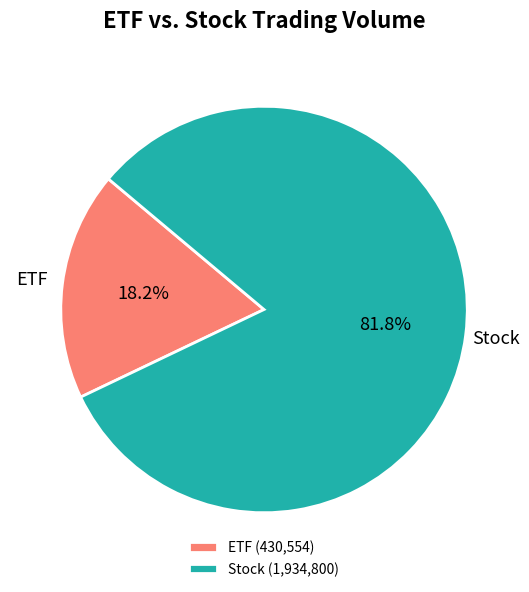

Between ETF (430,554) and Stock (1,934,800), which is larger?

Stock (1,934,800)